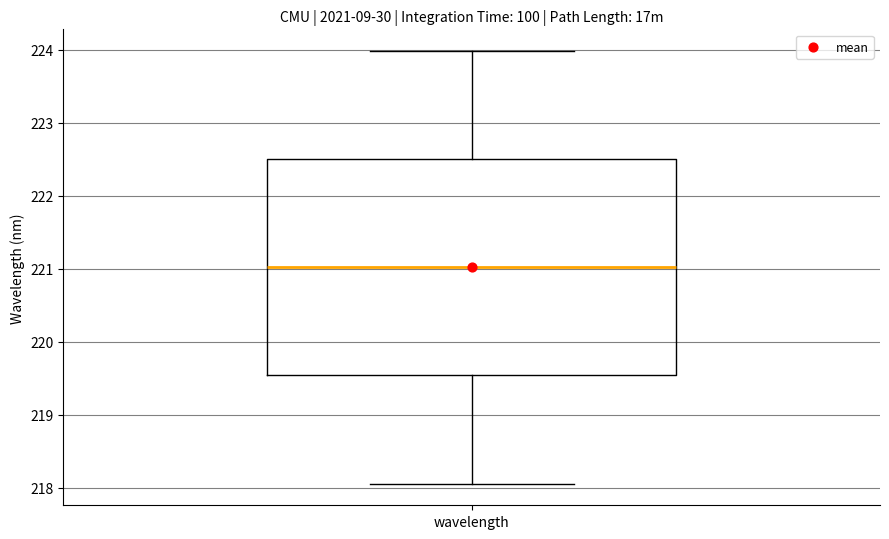

Transcribe this box plot: give where the median line is, the range the box spans, and where the two whiskers end, as read against the y-axis. The values are not printed on the chart, so give them approximately, as read against the axis.

median 221.0, box 219.5 to 222.5, whiskers 218.1 to 224.0